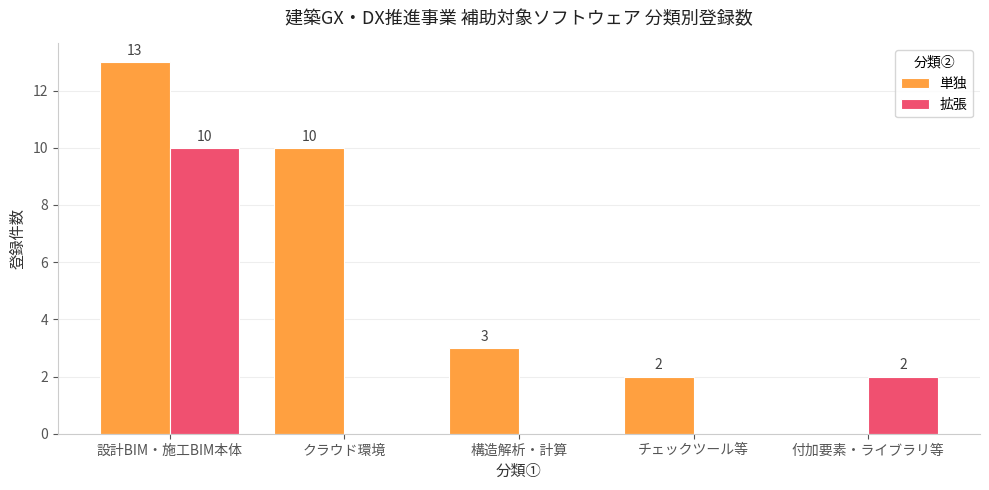

At which category is the sum across all series the highest?

設計BIM・施工BIM本体